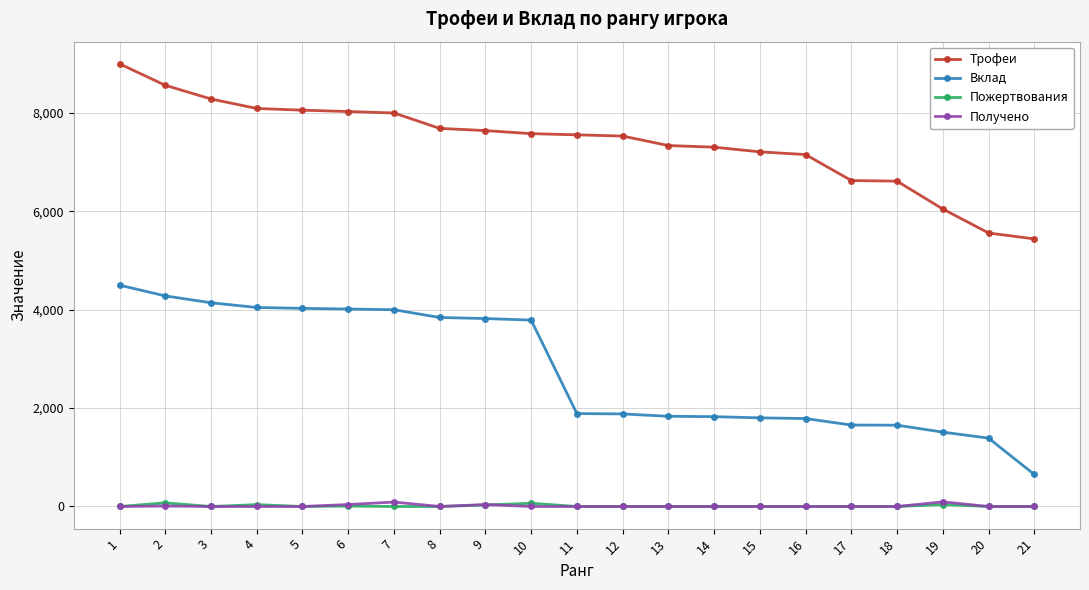

What is the difference between the maximum and minimum values in the Трофеи series?

3560